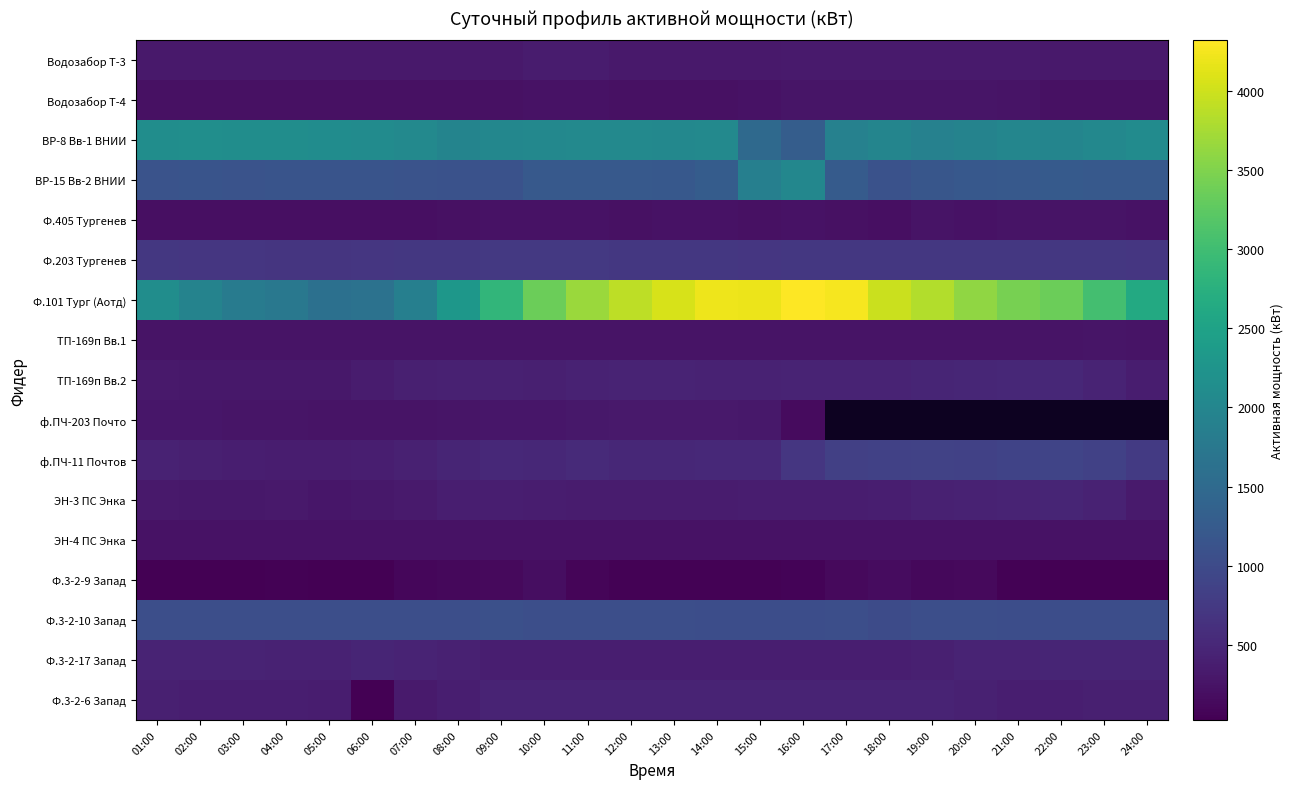

True or false: Ф.3-2-6 Запад has a value of 565.1 at 21:00.

False